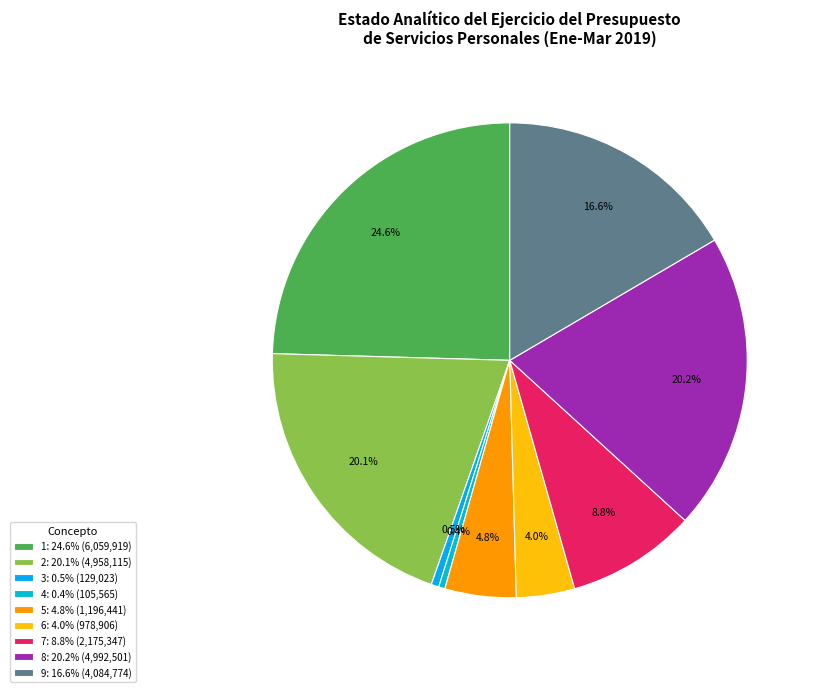

How many segments does this pie chart have?

9